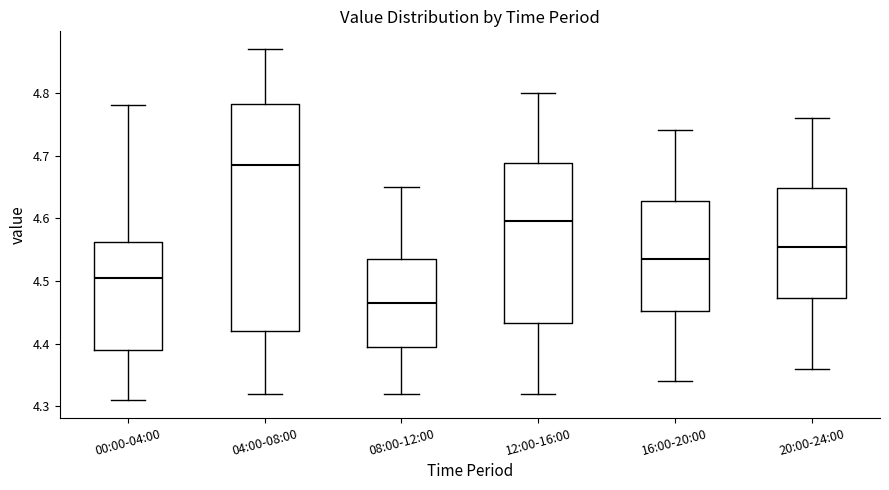

Which box has the lowest median line?

08:00-12:00